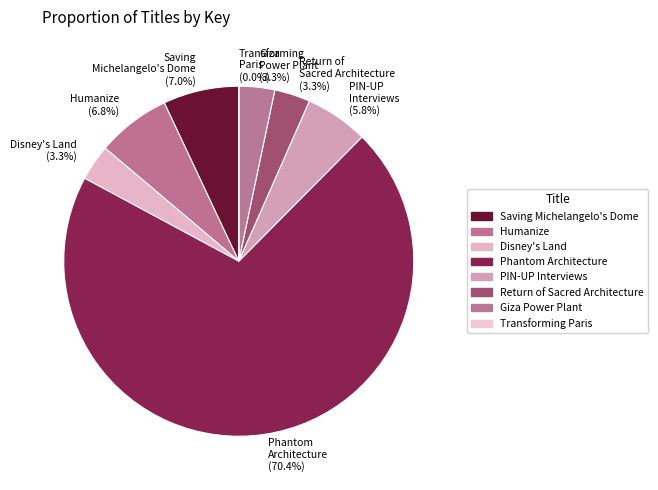

Which slice represents more than half of the pie?

Phantom Architecture